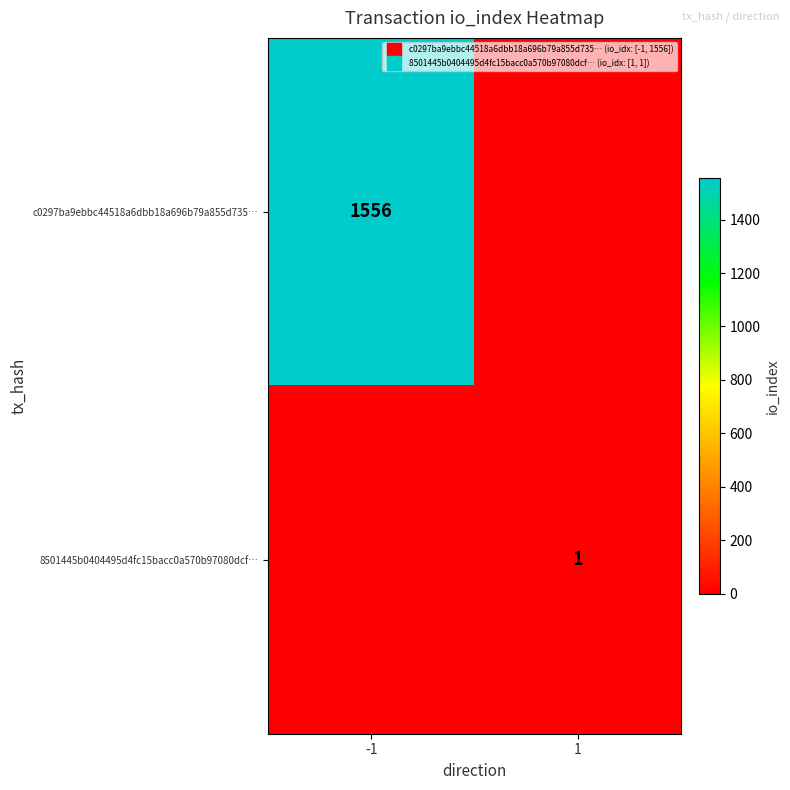

List the series in order of their peak value, highest first.

c0297ba9ebbc44518a6dbb18a696b79a855d735…, 8501445b0404495d4fc15bacc0a570b97080dcf…